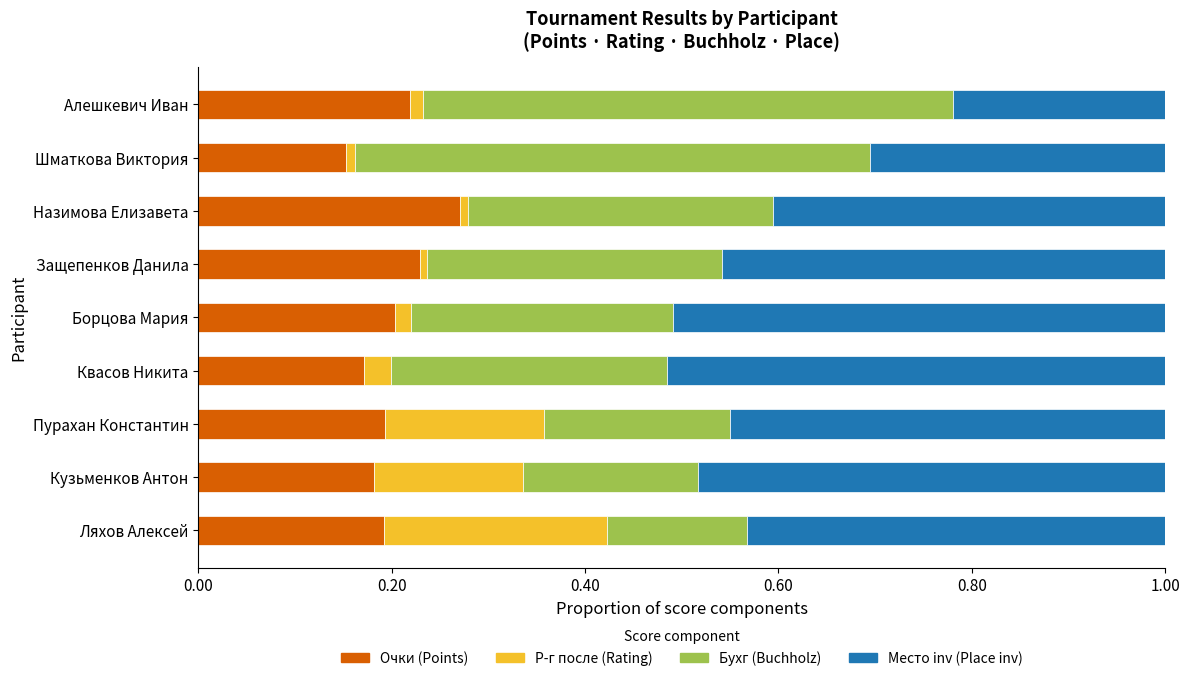

What is the total value across all series at Квасов Никита?

1.0